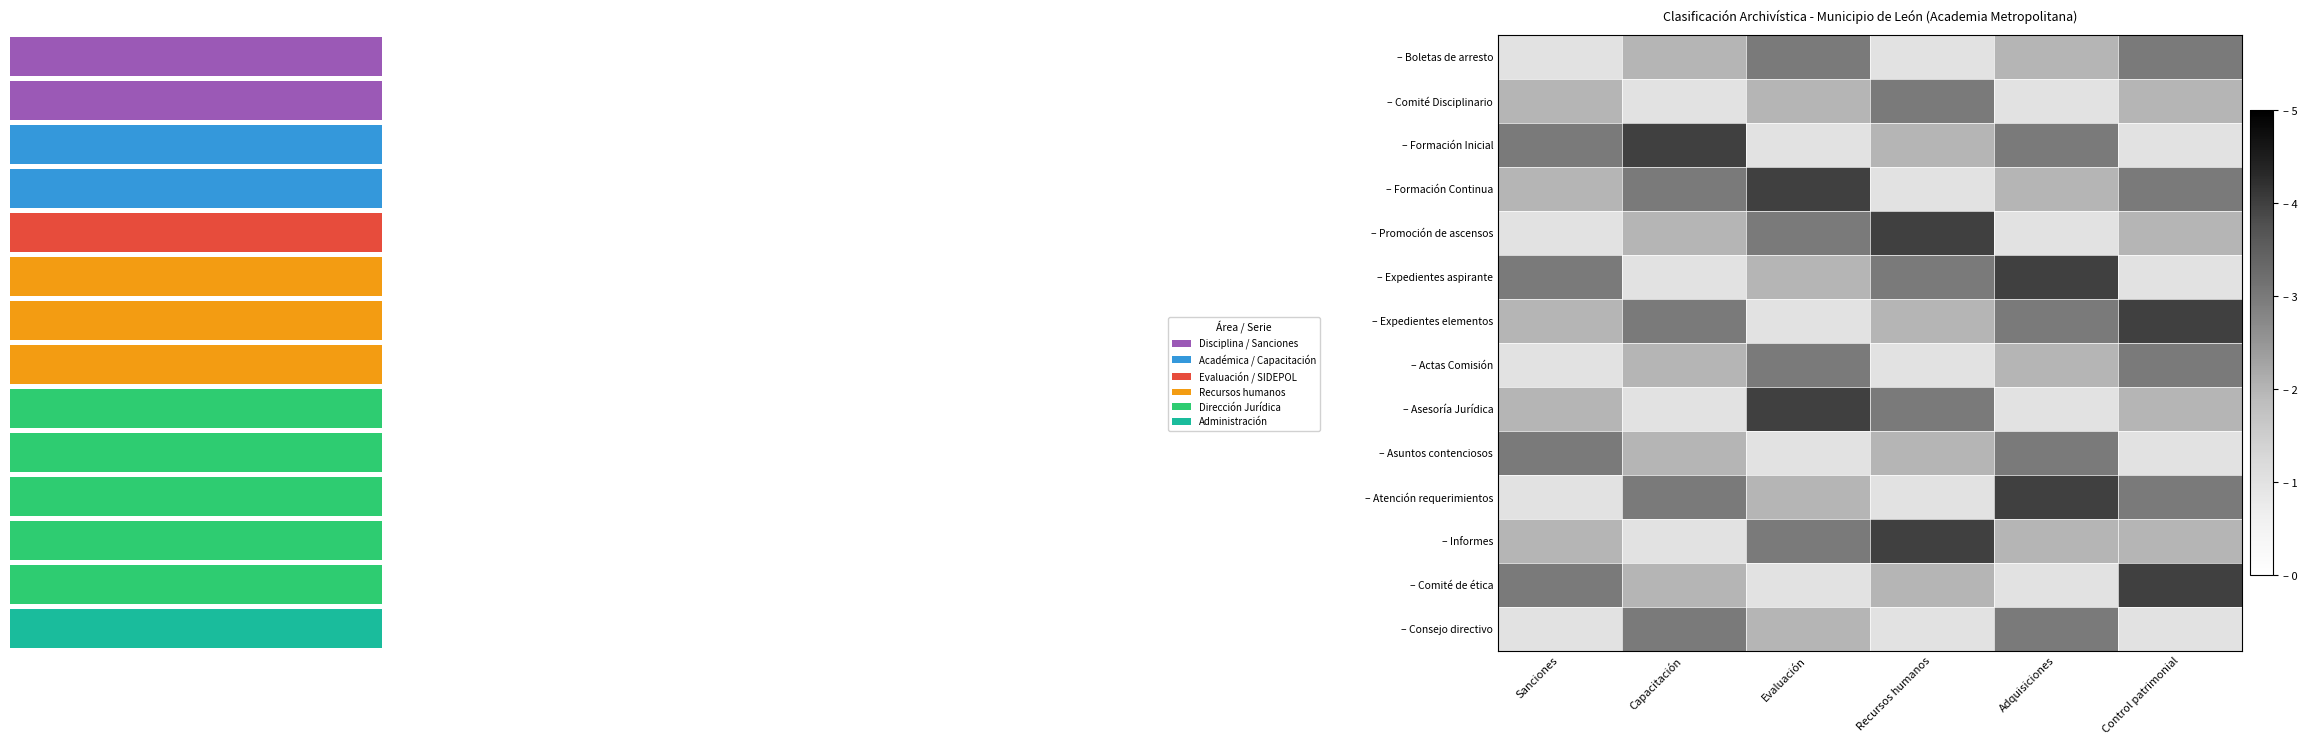

The value of – Formación Continua at Adquisiciones is 1. True or false?

False